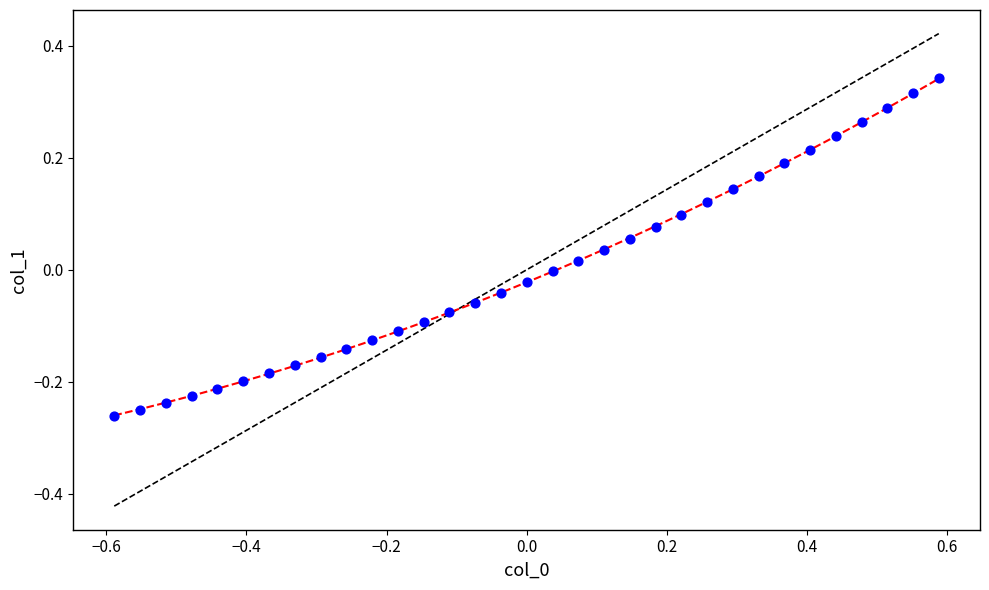

What is the range of Y values (max minus min)?

0.6